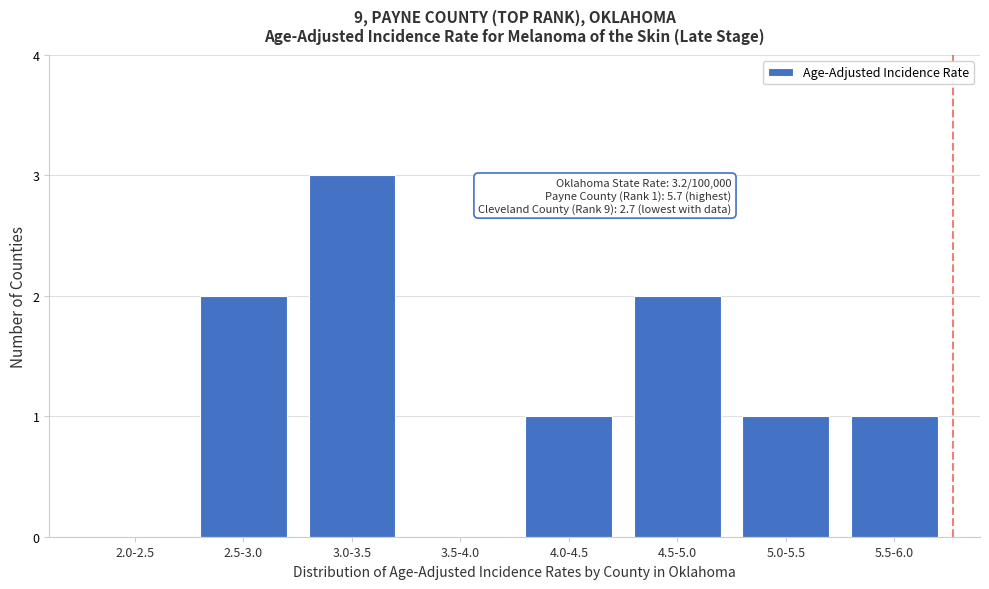

Reading left to right, extract all data points from this chart.

2.0-2.5=0	2.5-3.0=2	3.0-3.5=3	3.5-4.0=0	4.0-4.5=1	4.5-5.0=2	5.0-5.5=1	5.5-6.0=1